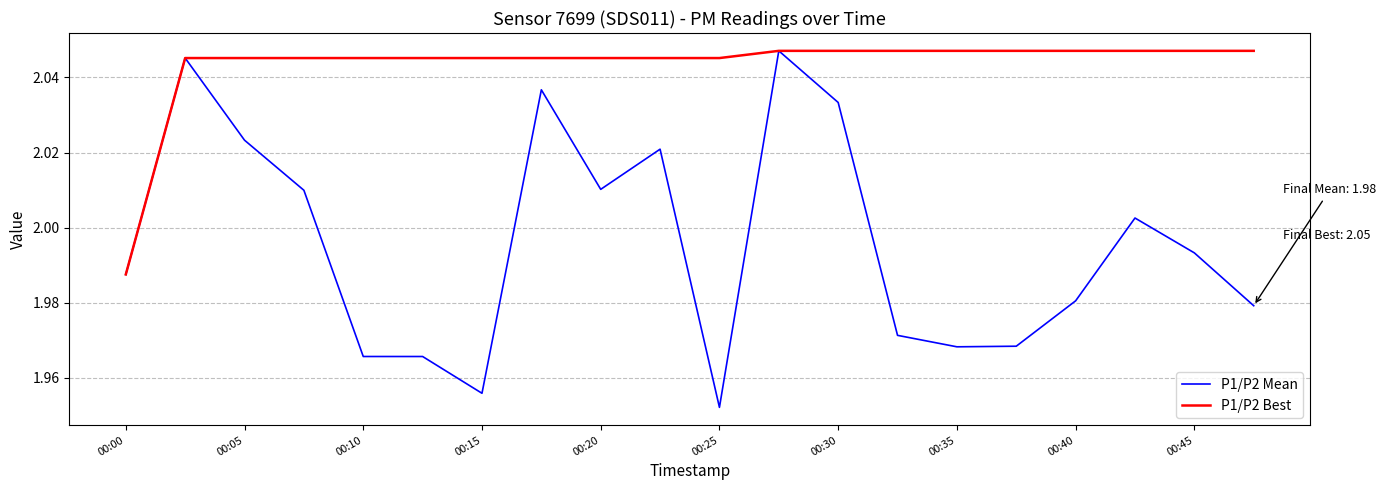

Count the P1/P2 Best values in the range 2 to 3.

19